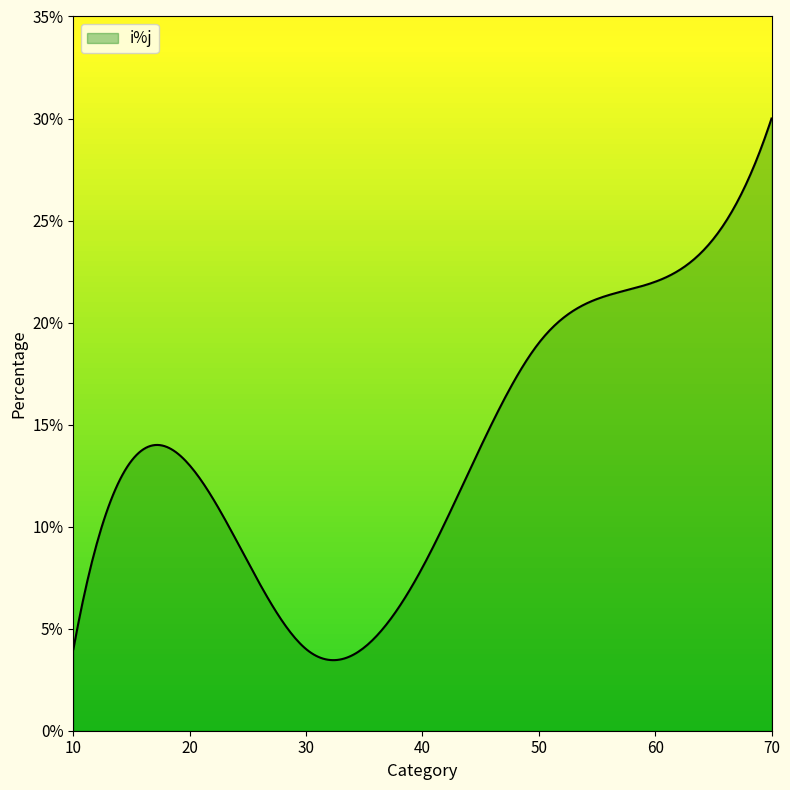

What is the maximum value shown in the chart?

30.0